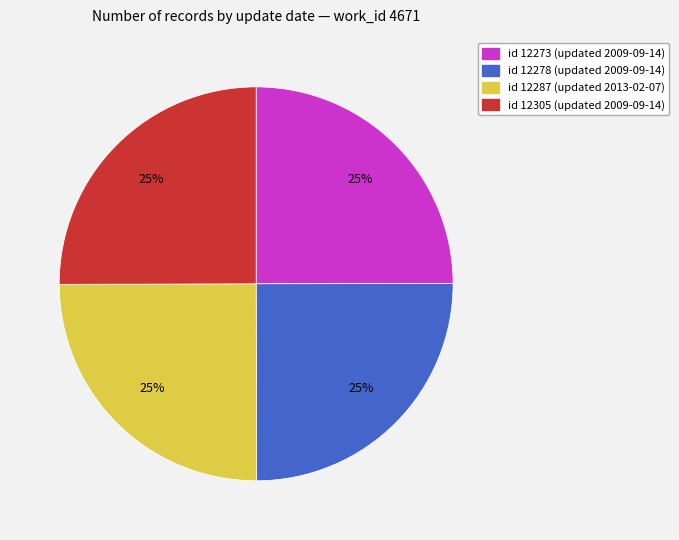

What percentage is the id 12273 (updated 2009-09-14) slice, to the nearest percent?

25%